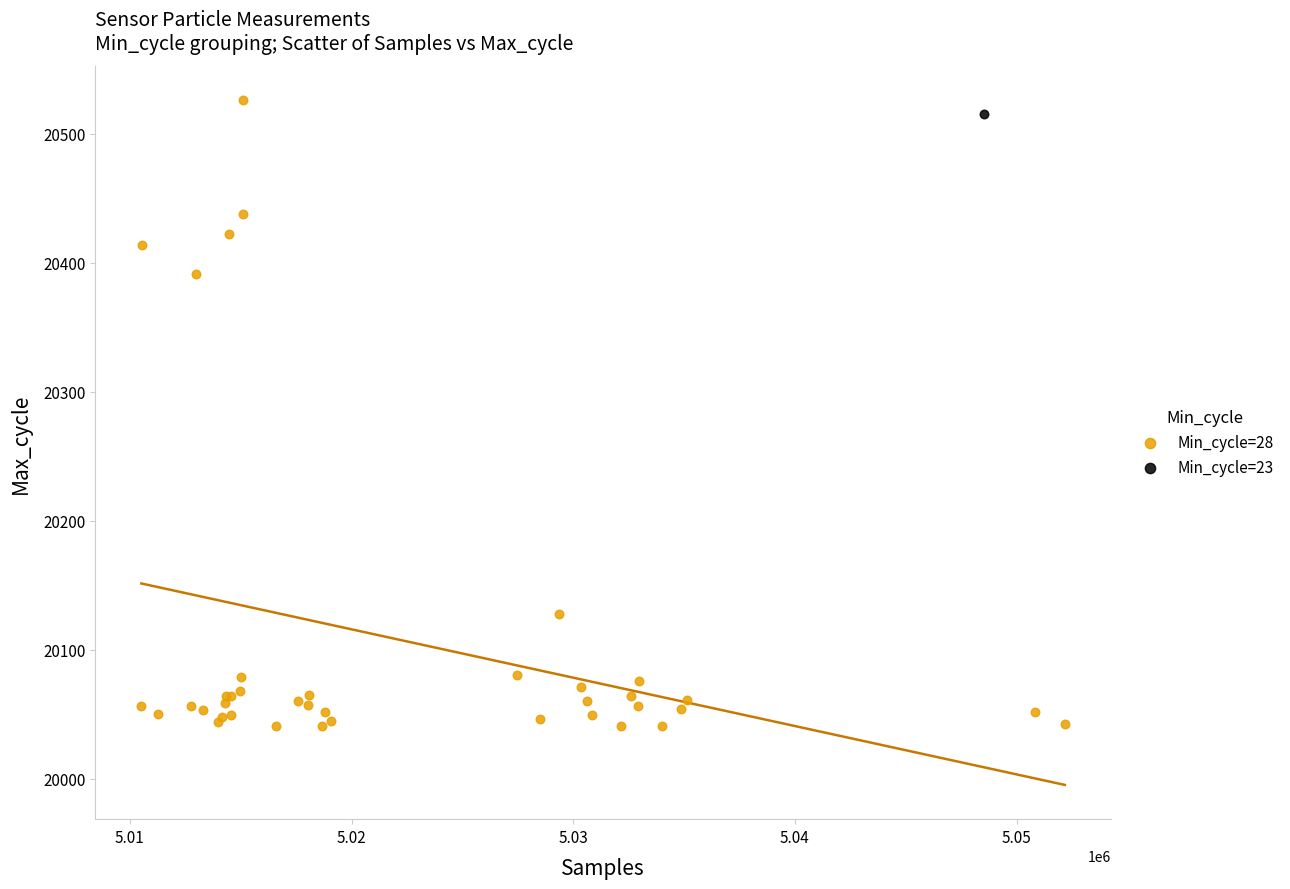

What are all the series names shown in the legend?

Min_cycle=28, Min_cycle=23